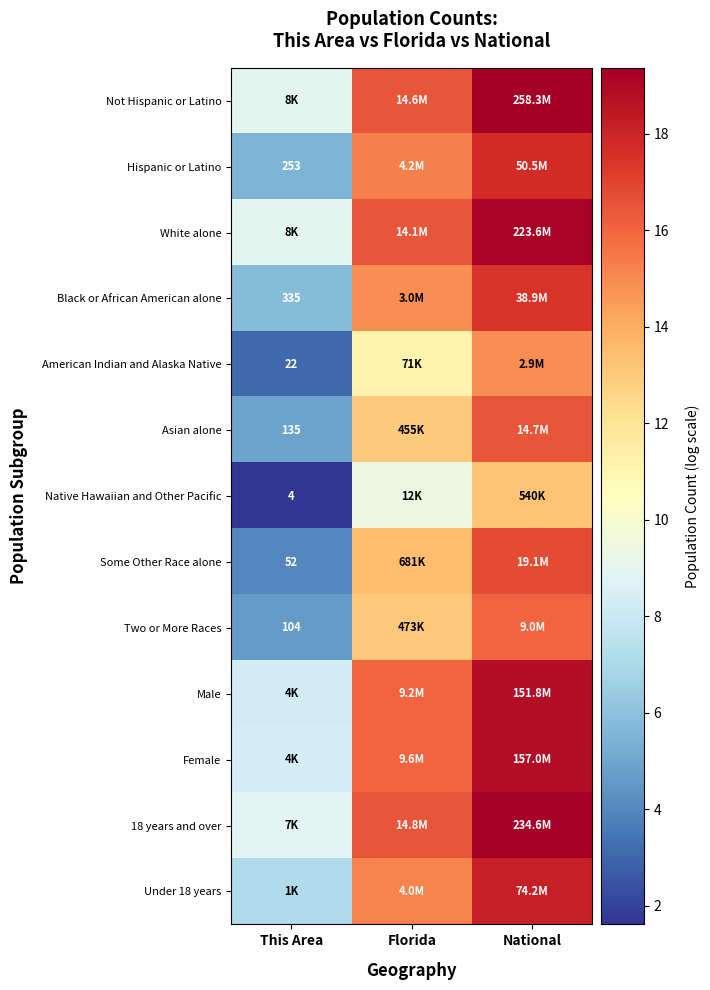

True or false: Asian alone has a value of 16.5 at National.

True